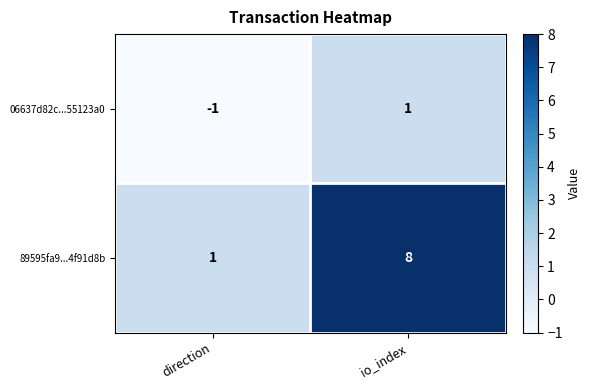

What is the sum of all 89595fa9...4f91d8b values?

9